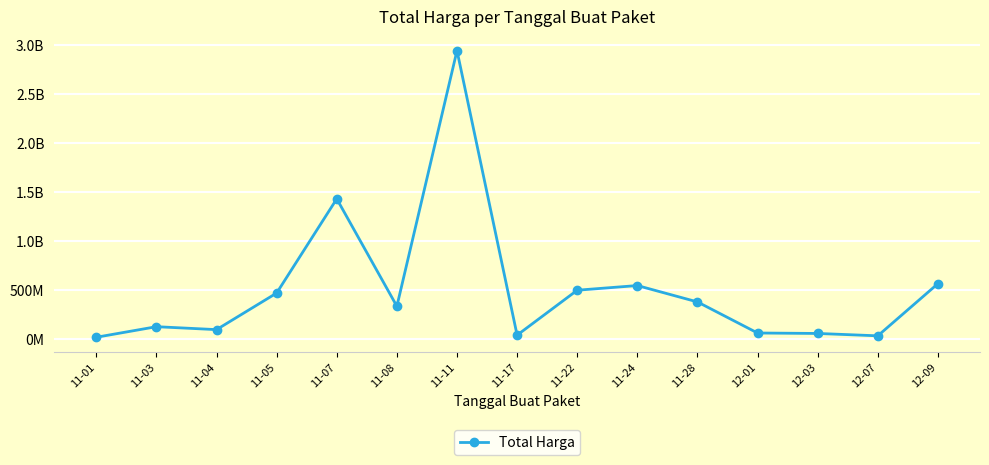

What is the difference between the maximum and minimum values?

2926175740